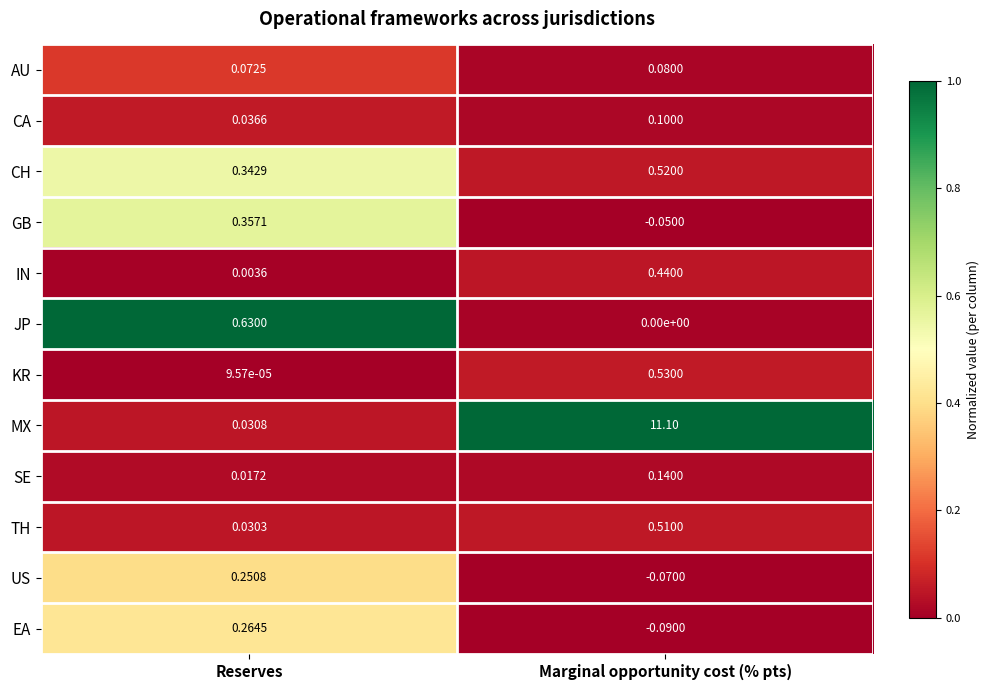

Which series has the widest spread of values?

MX